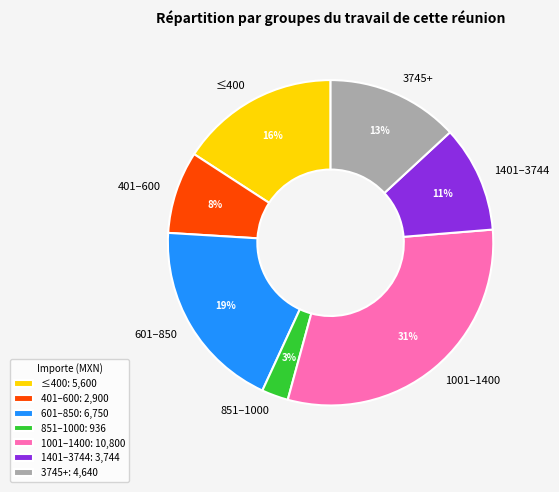

What percentage is the ≤400 slice, to the nearest percent?

16%